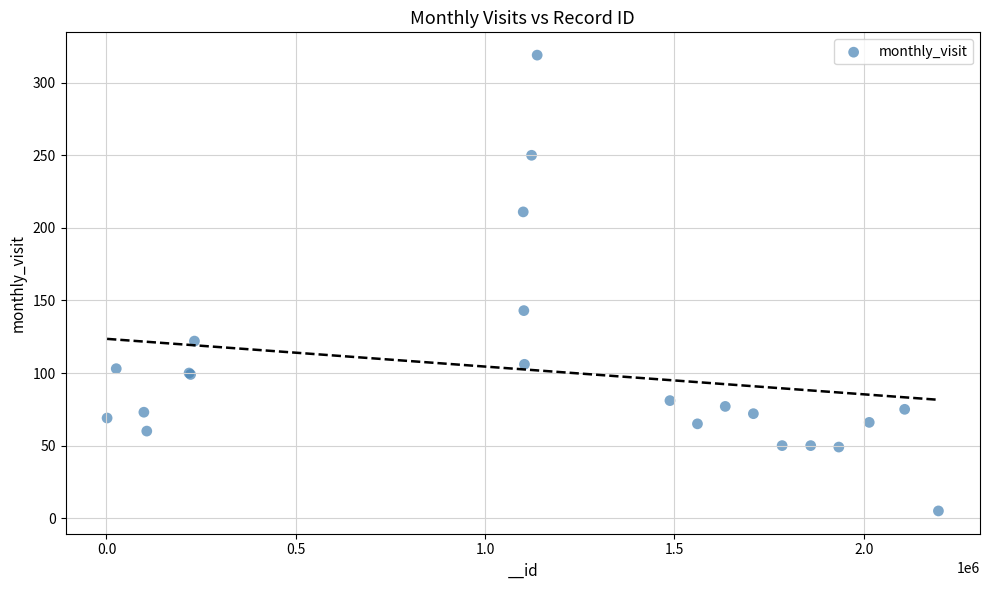

What Y value in the scatter plot is closest to 162?

143